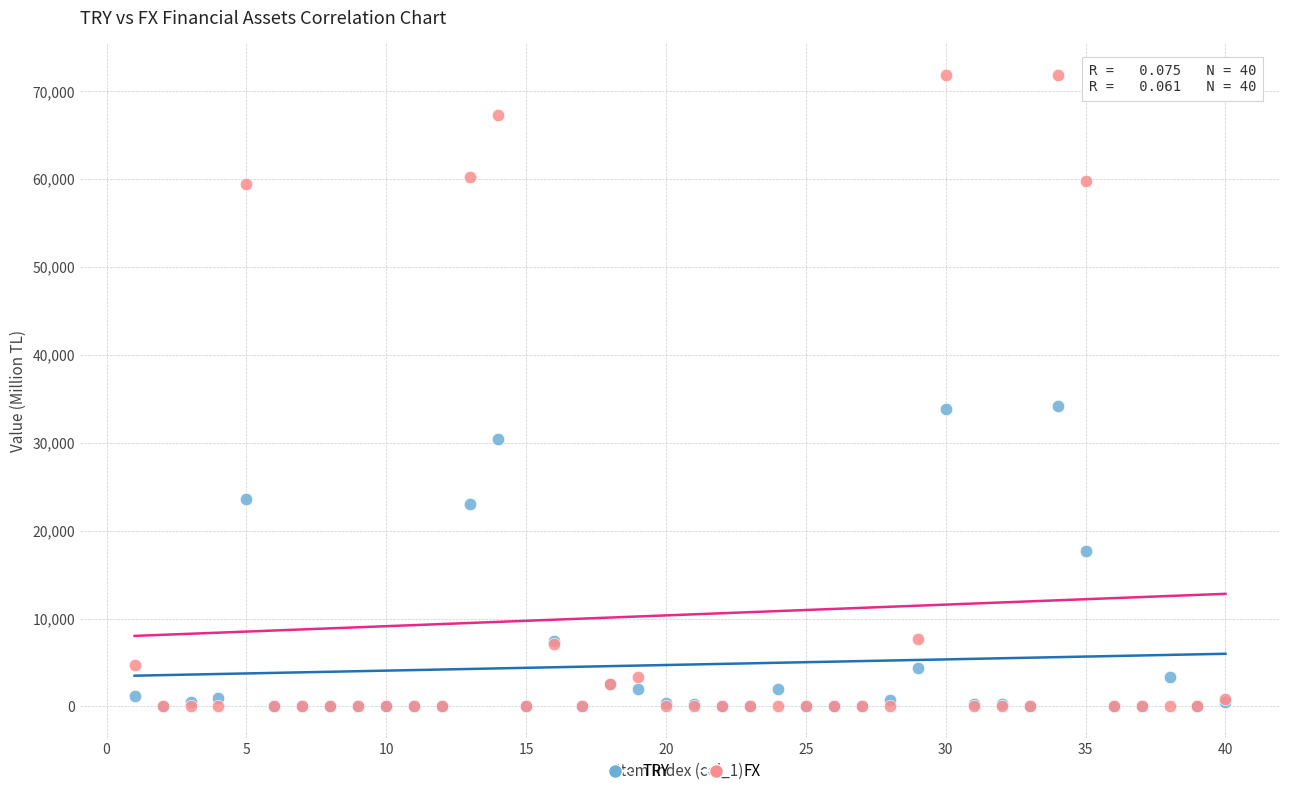

Which series reaches the maximum Y coordinate?

FX